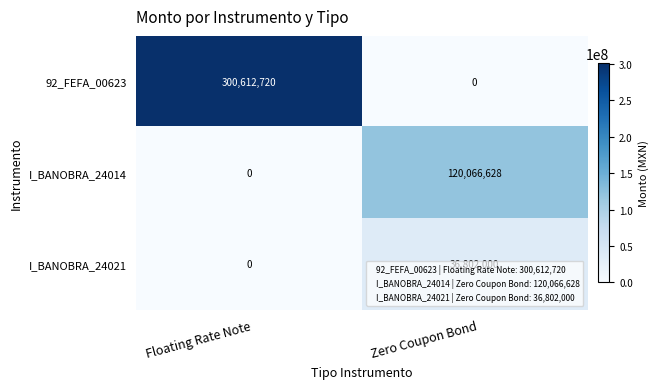

What is the average value of the 92_FEFA_00623 series?

150306360